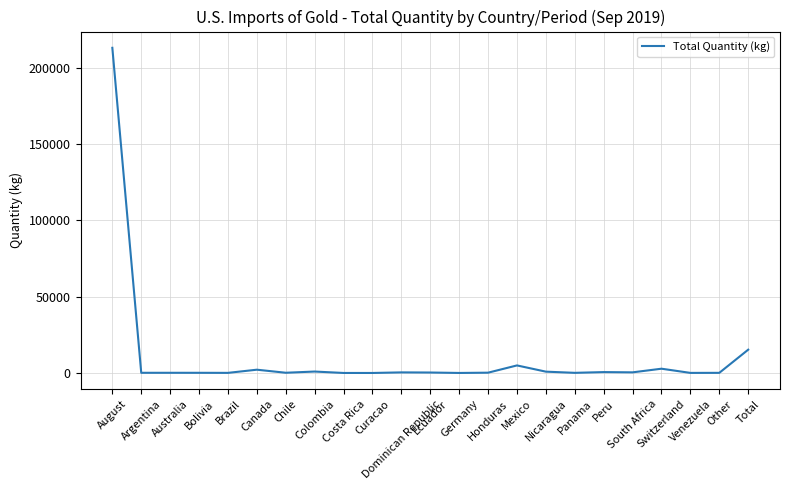

What is the greatest value displayed?

213000